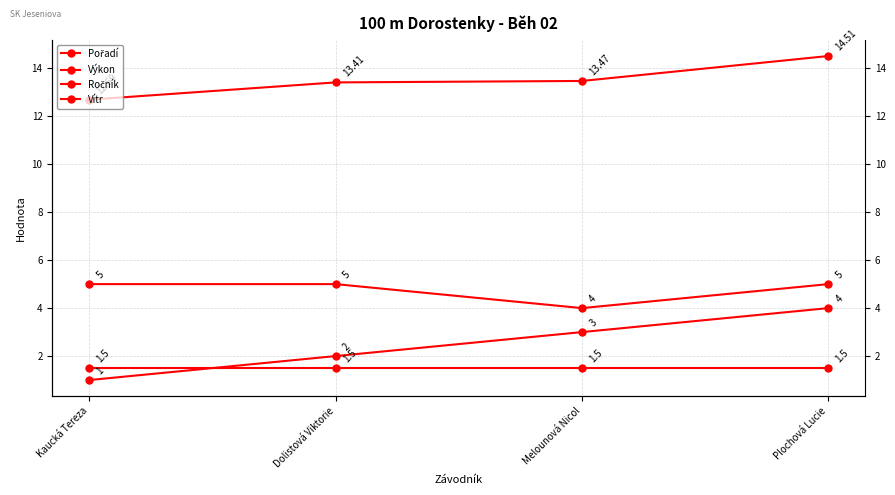

What is the spread (max minus min) of values at Dolistová Viktorie?

11.9